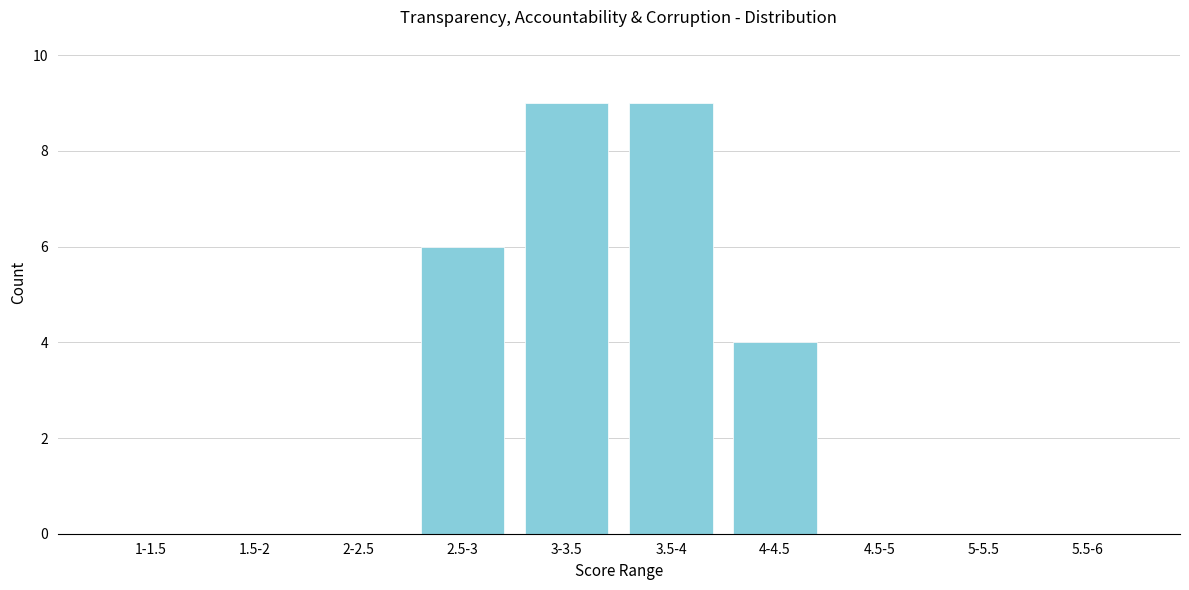

Reading right to left, transcribe all the data shown in this chart.

5.5-6=0	5-5.5=0	4.5-5=0	4-4.5=4	3.5-4=9	3-3.5=9	2.5-3=6	2-2.5=0	1.5-2=0	1-1.5=0